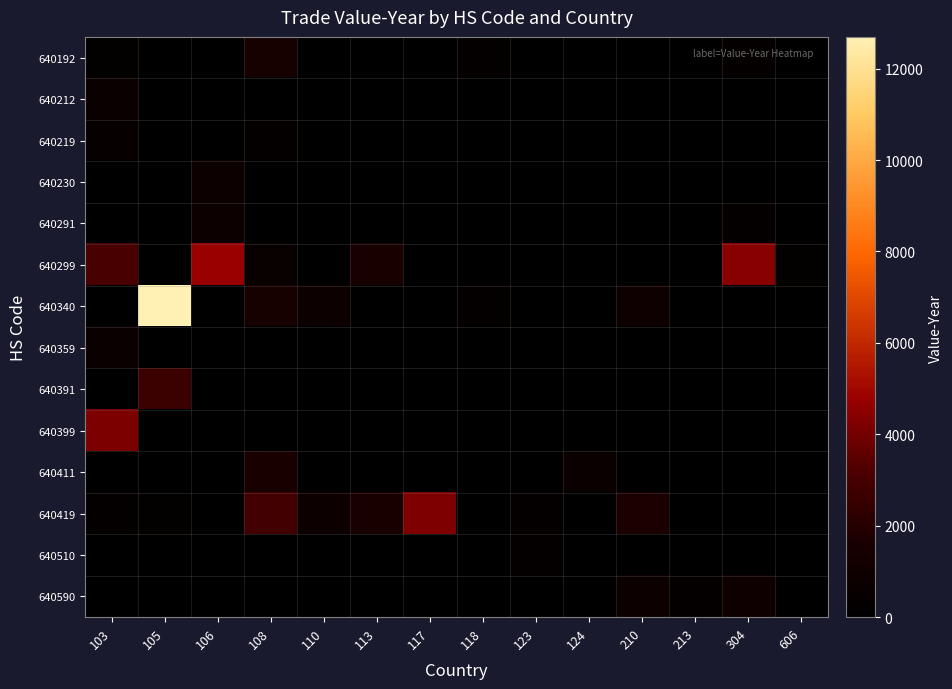

What is the maximum value shown in the chart?

12695.0